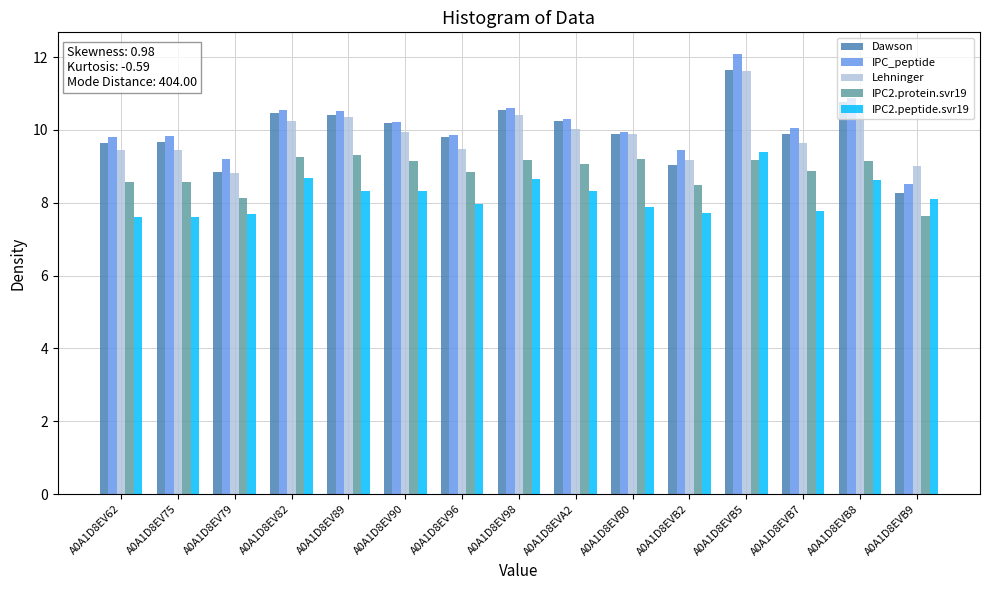

At which category is the sum across all series the highest?

A0A1D8EVB5